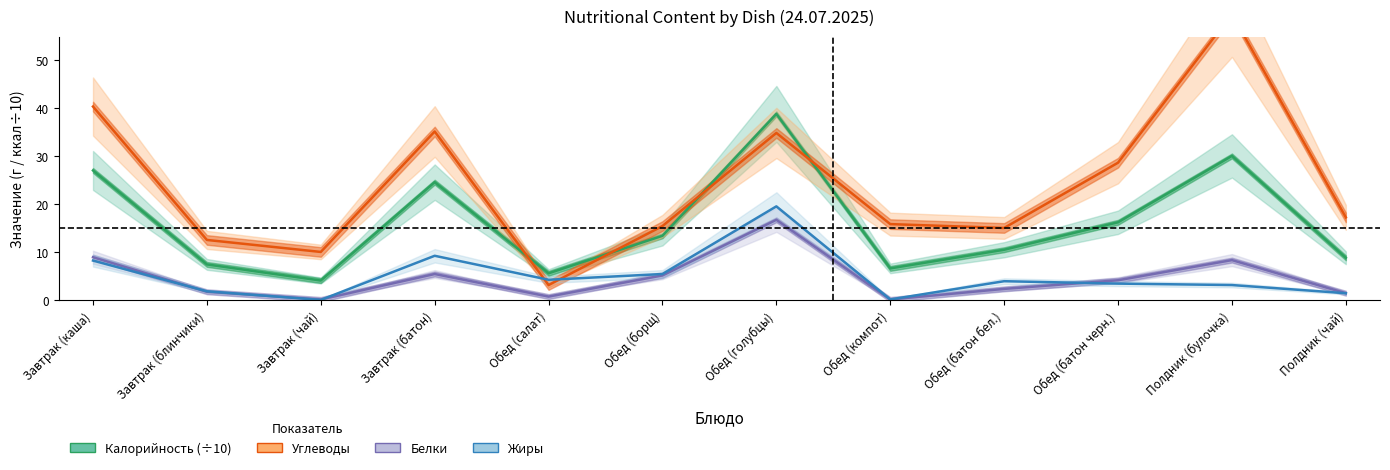

Where do Жиры and Углеводы first cross each other?

Завтрак (батон) and Обед (салат)